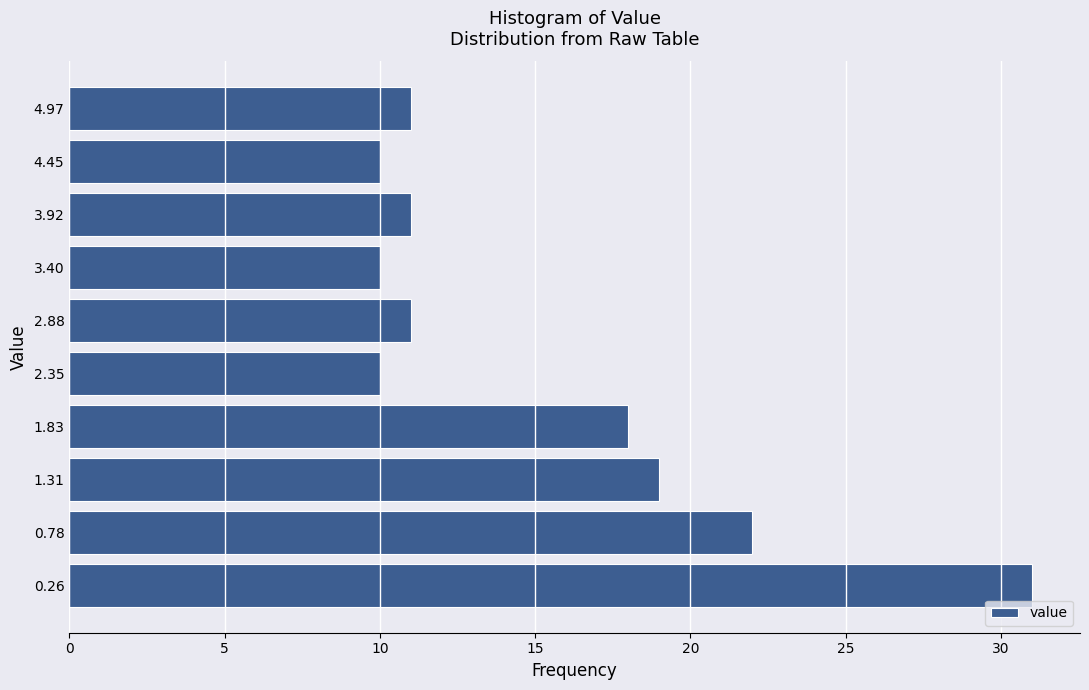

Reading top to bottom, extract all data points from this chart.

11	10	11	10	11	10	18	19	22	31